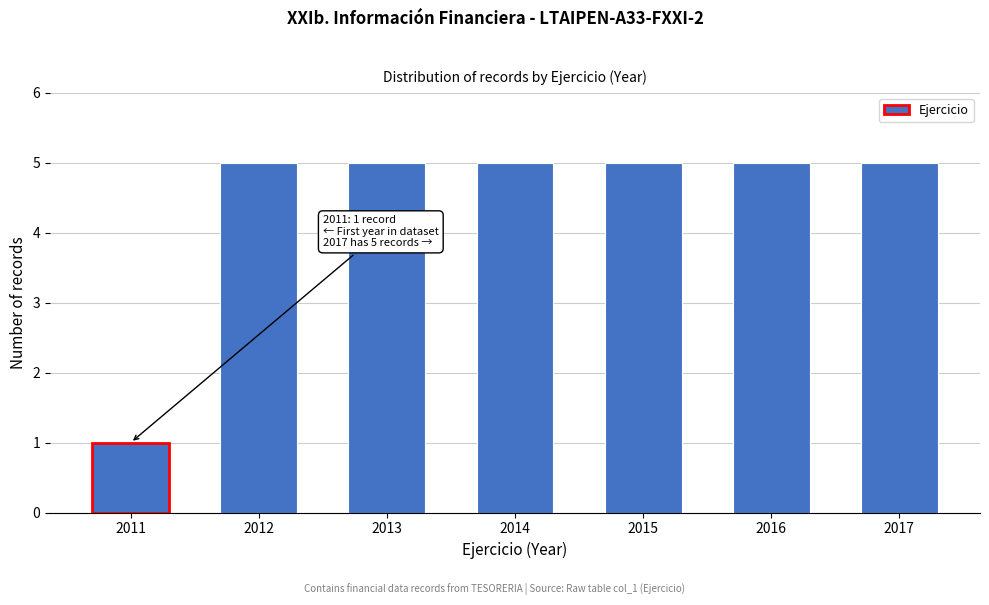

Reading right to left, transcribe all the data shown in this chart.

2017=5	2016=5	2015=5	2014=5	2013=5	2012=5	2011=1